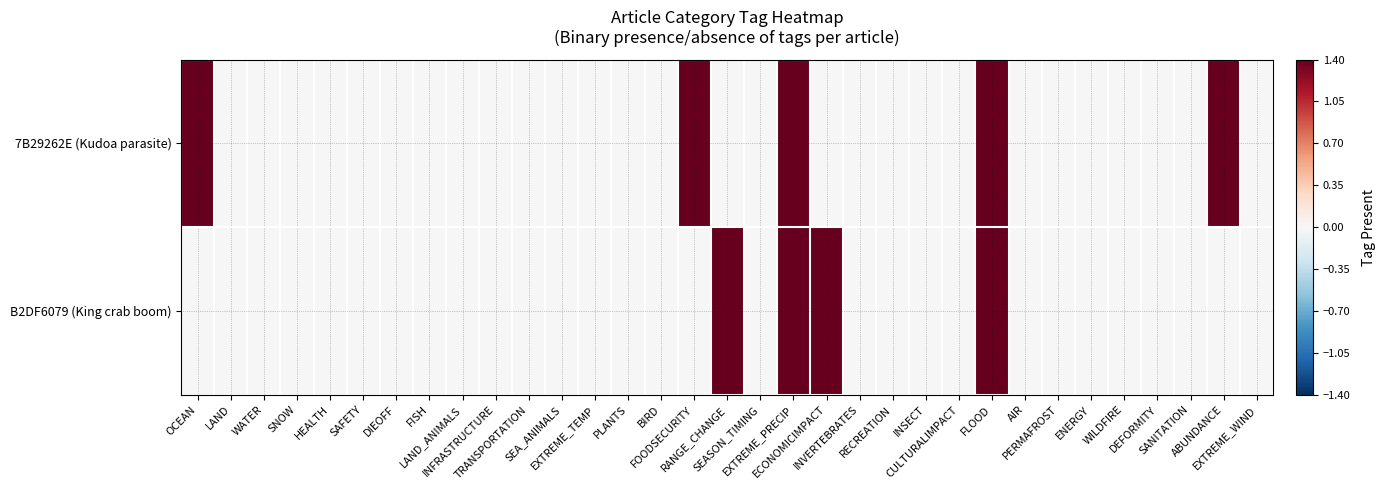

Reading left to right, extract all data points from this chart.

7B29262E (Kudoa parasite): OCEAN=1.4	LAND=0.0	WATER=0.0	SNOW=0.0	HEALTH=0.0	SAFETY=0.0	DIEOFF=0.0	FISH=0.0	LAND_ANIMALS=0.0	INFRASTRUCTURE=0.0	TRANSPORTATION=0.0	SEA_ANIMALS=0.0	EXTREME_TEMP=0.0	PLANTS=0.0	BIRD=0.0	FOODSECURITY=1.4	RANGE_CHANGE=0.0	SEASON_TIMING=0.0	EXTREME_PRECIP=1.4	ECONOMICIMPACT=0.0	INVERTEBRATES=0.0	RECREATION=0.0	INSECT=0.0	CULTURALIMPACT=0.0	FLOOD=1.4	AIR=0.0	PERMAFROST=0.0	ENERGY=0.0	WILDFIRE=0.0	DEFORMITY=0.0	SANITATION=0.0	ABUNDANCE=1.4	EXTREME_WIND=0.0
B2DF6079 (King crab boom): OCEAN=0.0	LAND=0.0	WATER=0.0	SNOW=0.0	HEALTH=0.0	SAFETY=0.0	DIEOFF=0.0	FISH=0.0	LAND_ANIMALS=0.0	INFRASTRUCTURE=0.0	TRANSPORTATION=0.0	SEA_ANIMALS=0.0	EXTREME_TEMP=0.0	PLANTS=0.0	BIRD=0.0	FOODSECURITY=0.0	RANGE_CHANGE=1.4	SEASON_TIMING=0.0	EXTREME_PRECIP=1.4	ECONOMICIMPACT=1.4	INVERTEBRATES=0.0	RECREATION=0.0	INSECT=0.0	CULTURALIMPACT=0.0	FLOOD=1.4	AIR=0.0	PERMAFROST=0.0	ENERGY=0.0	WILDFIRE=0.0	DEFORMITY=0.0	SANITATION=0.0	ABUNDANCE=0.0	EXTREME_WIND=0.0